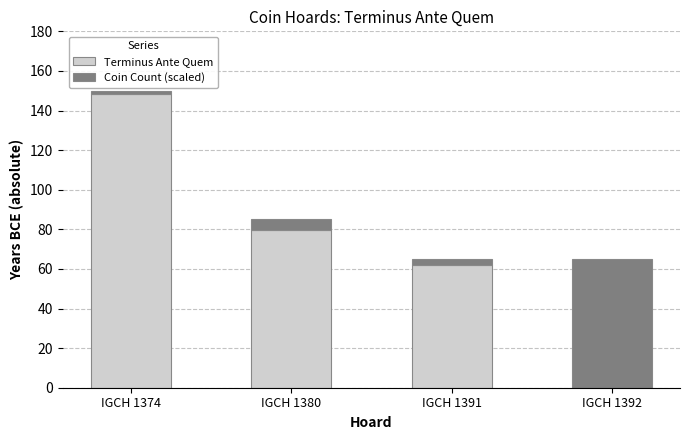

Is it true that Terminus Ante Quem equals 246.1 at IGCH 1374?

False